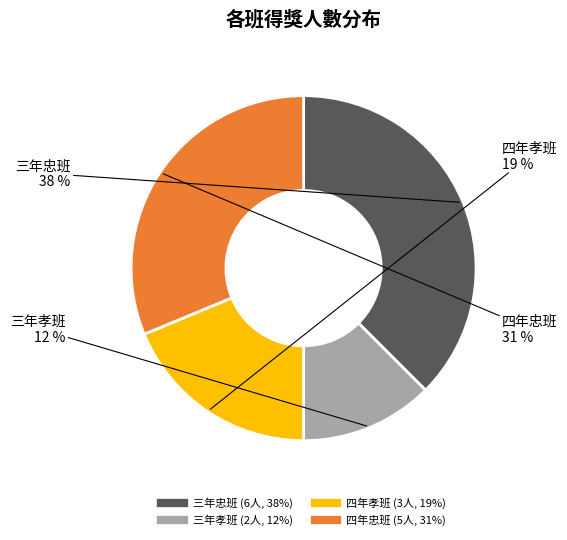

Is the sum of 三年孝班 and 四年孝班 greater than half?

No